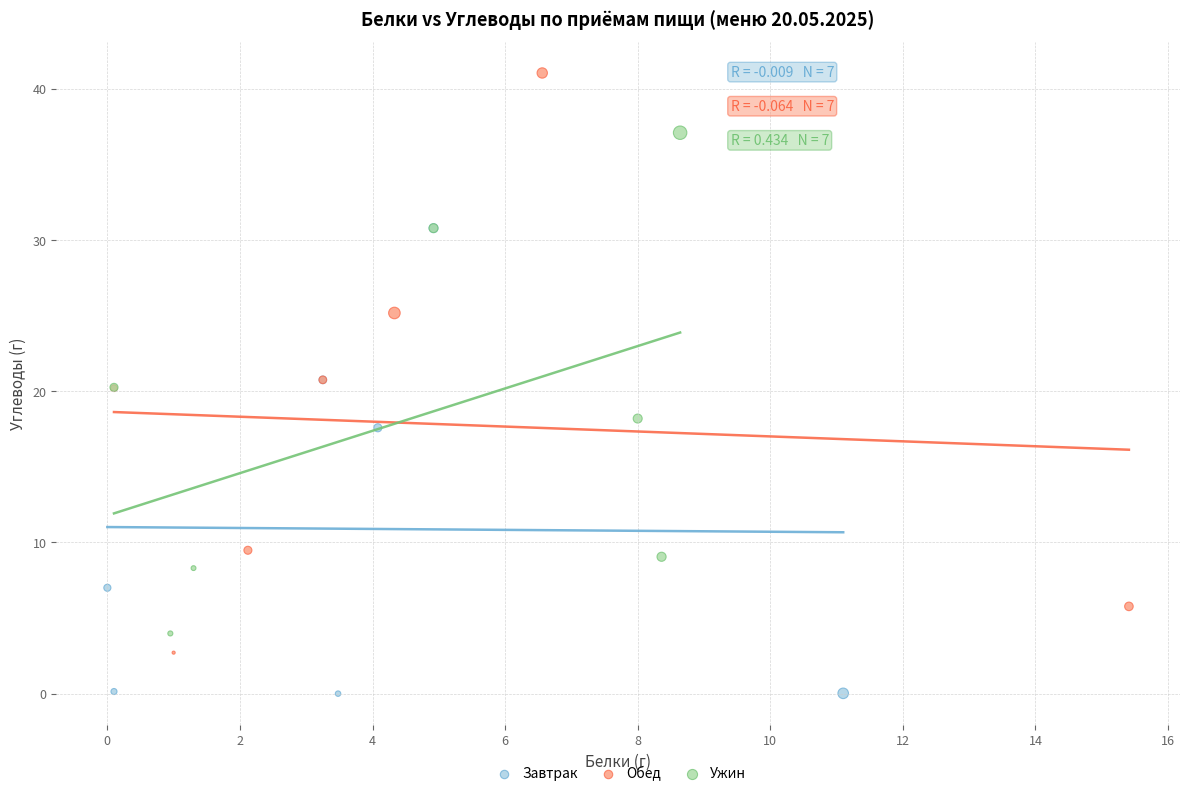

Which series has the widest spread of Y values?

Обед